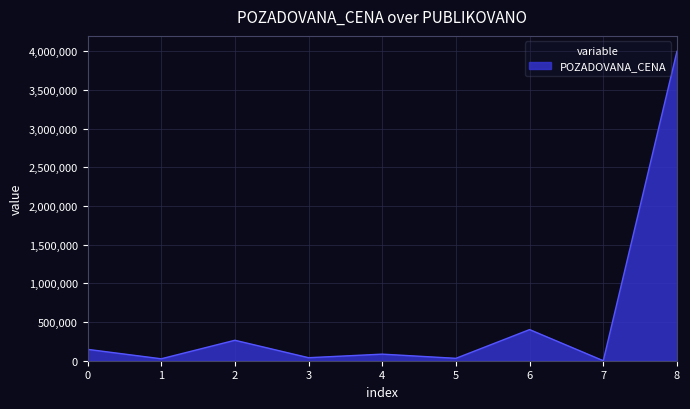

What is the difference between the maximum and minimum values?

4000000